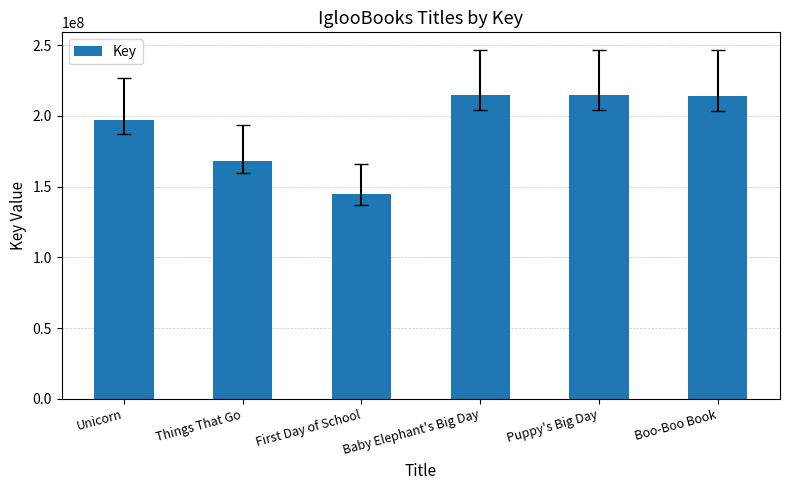

Where is the data nearest to the value 179571690?

Things That Go